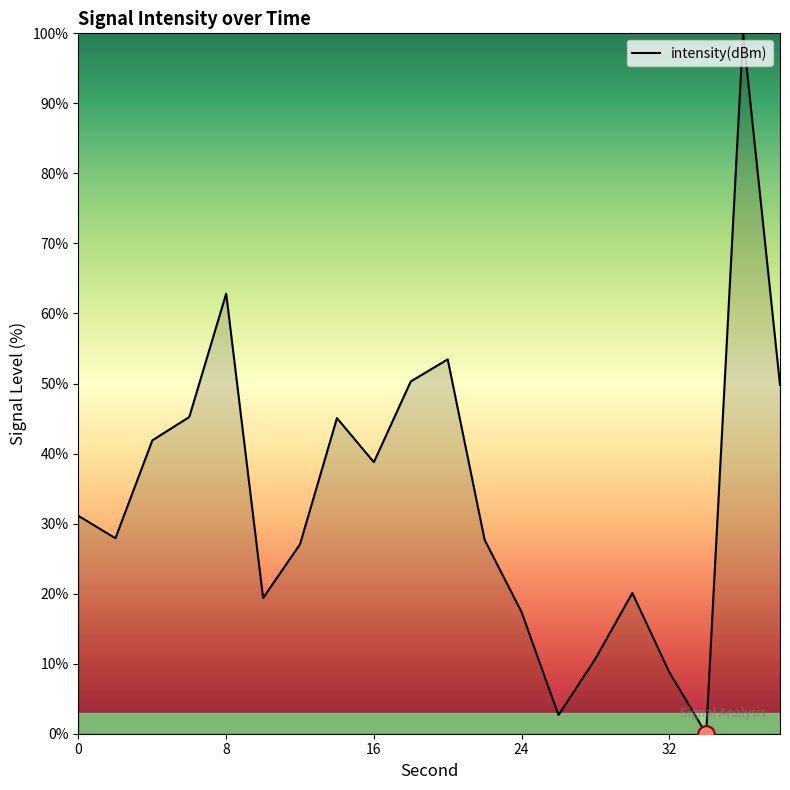

How many values are above zero?

19